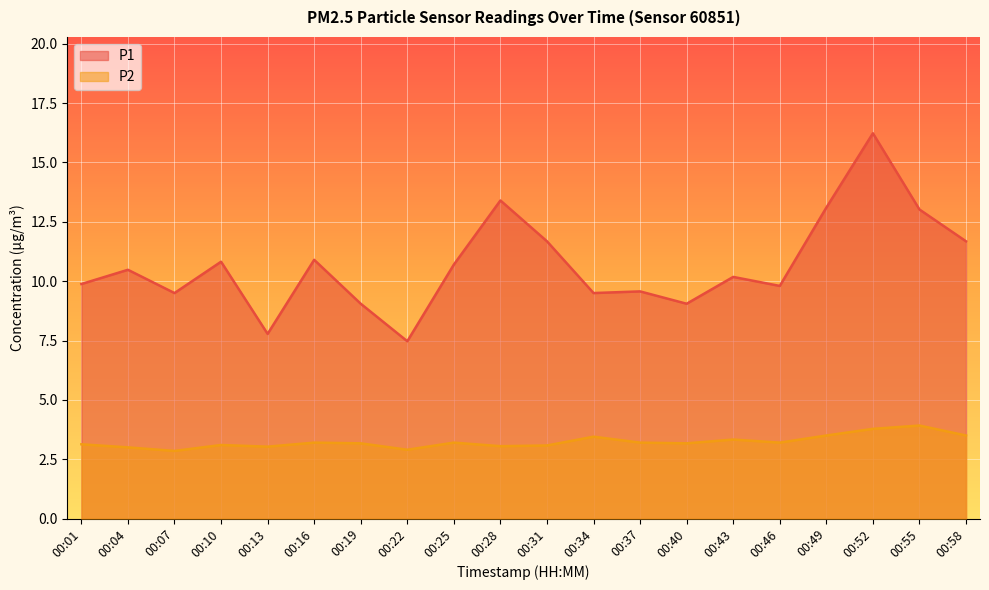

Which label corresponds to the largest value in the chart?

00:52